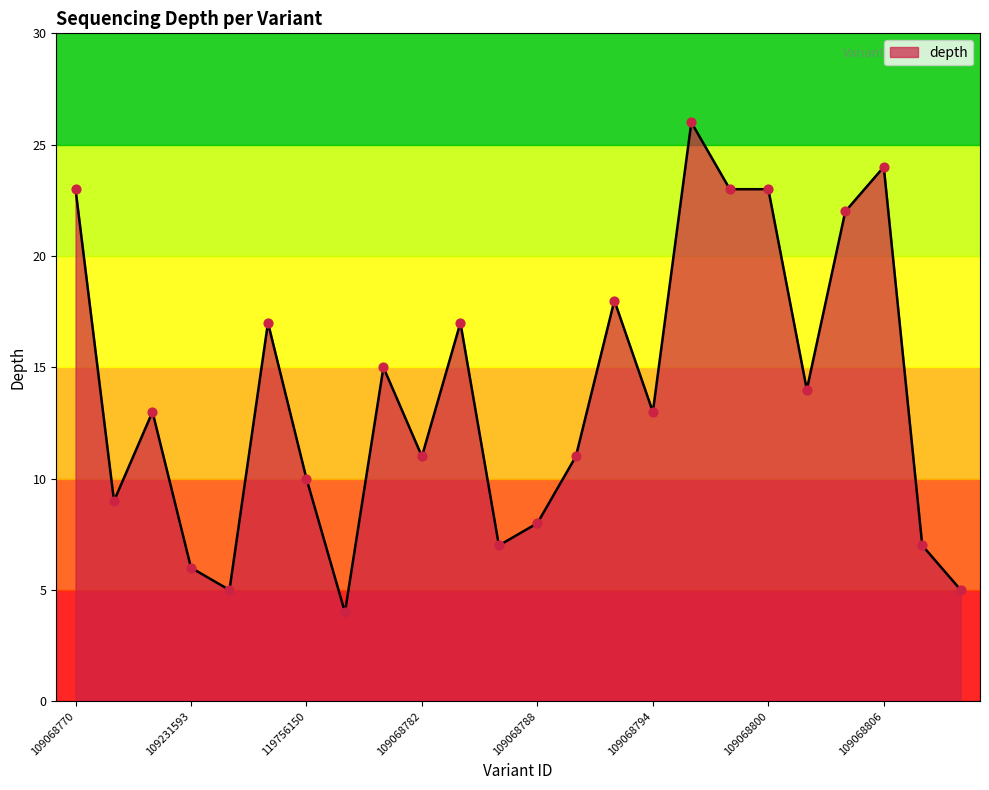

What is the maximum value shown in the chart?

26